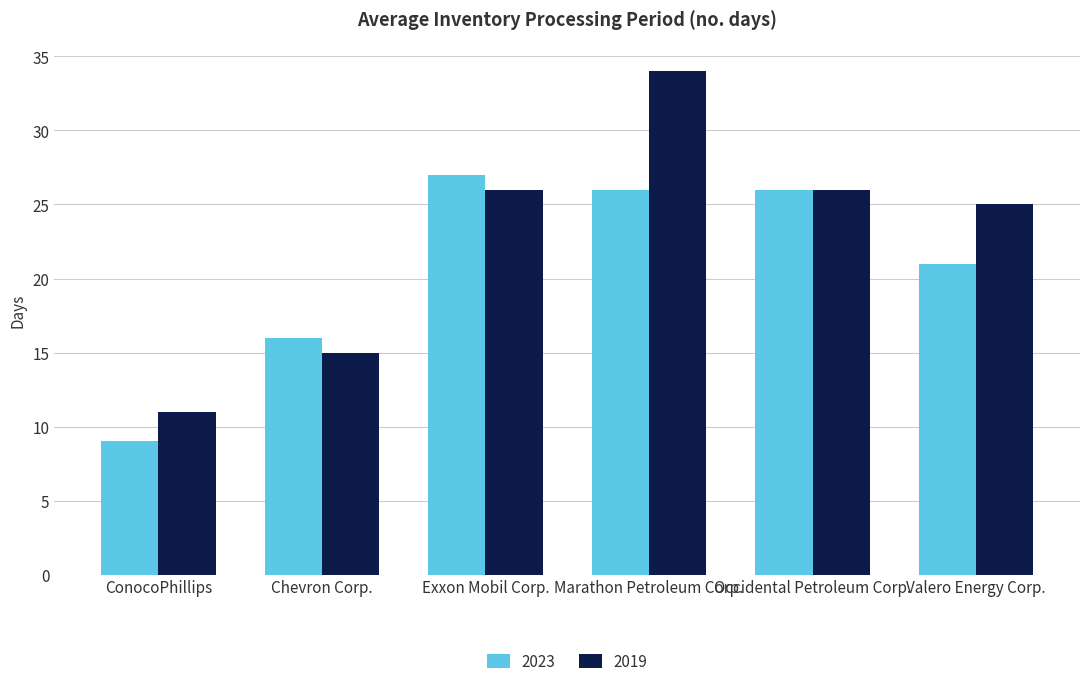

What are all the series names shown in the legend?

2023, 2019